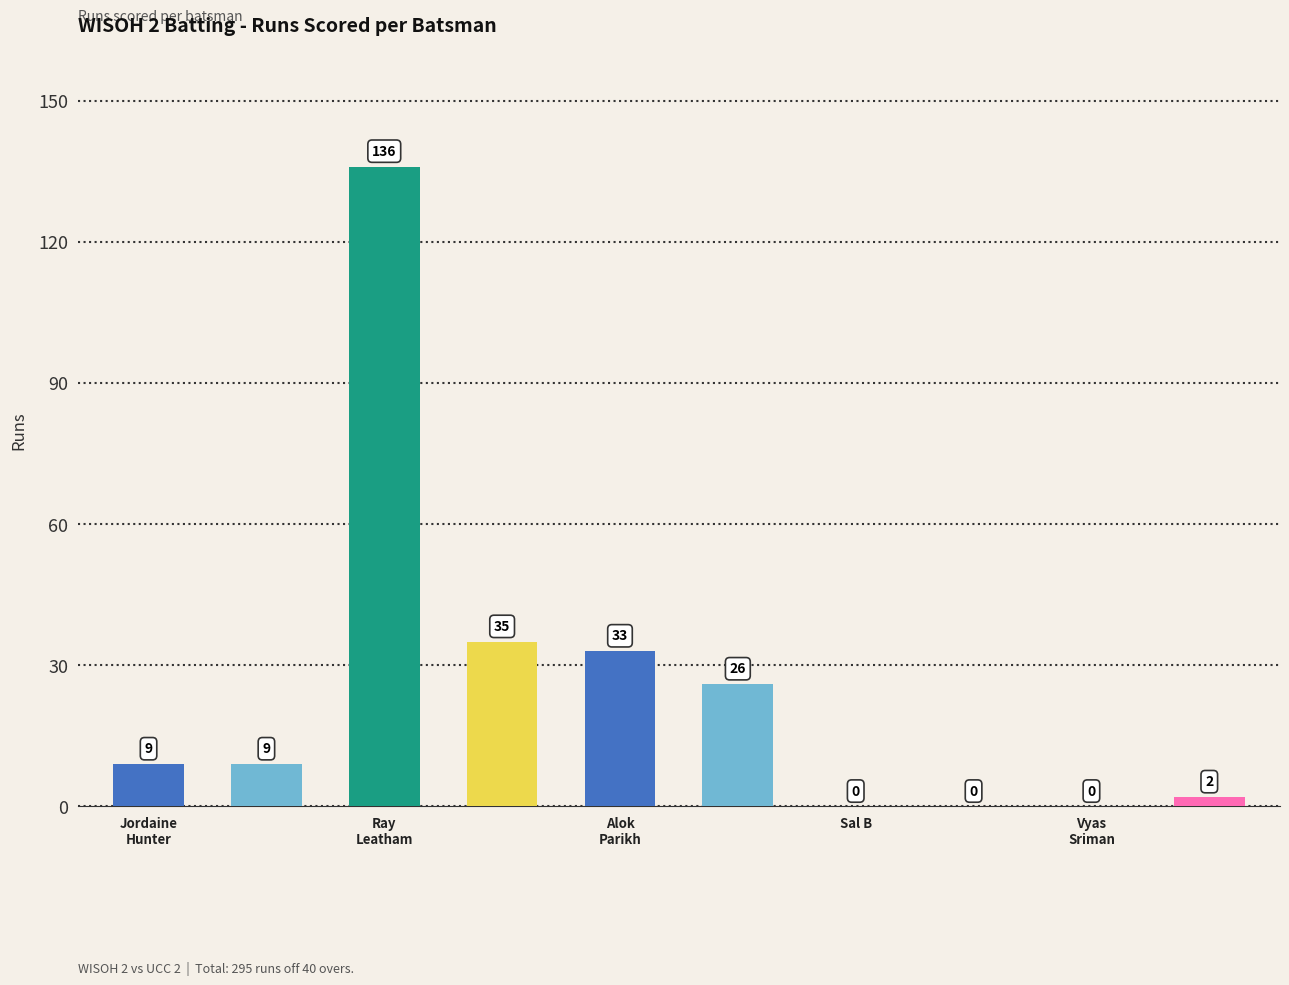

What is the sum of all values?

250